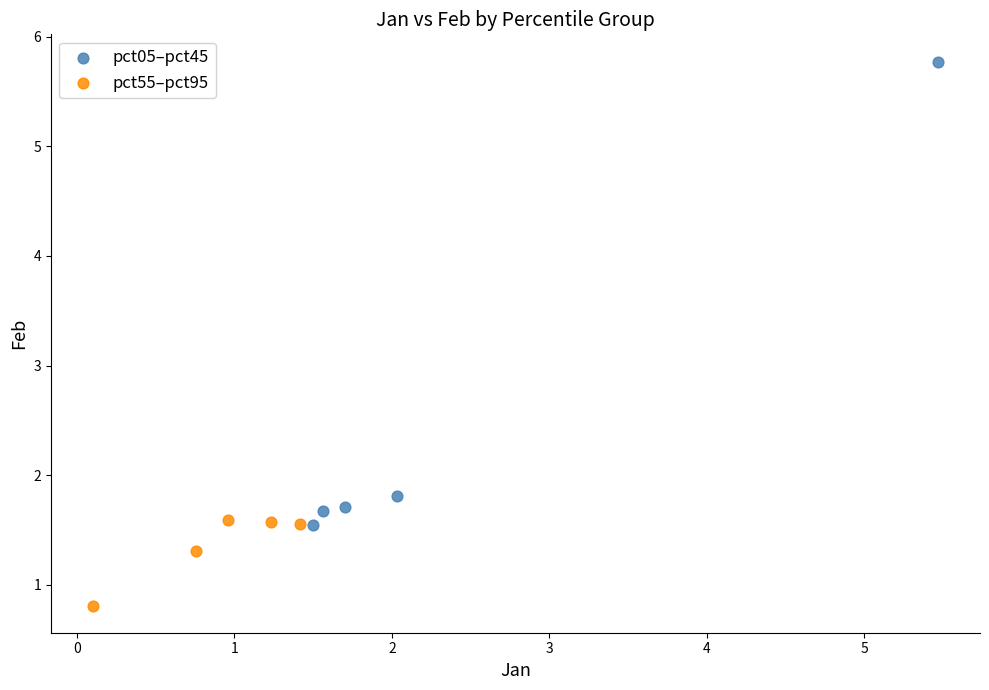

What are all the series names shown in the legend?

pct05–pct45, pct55–pct95